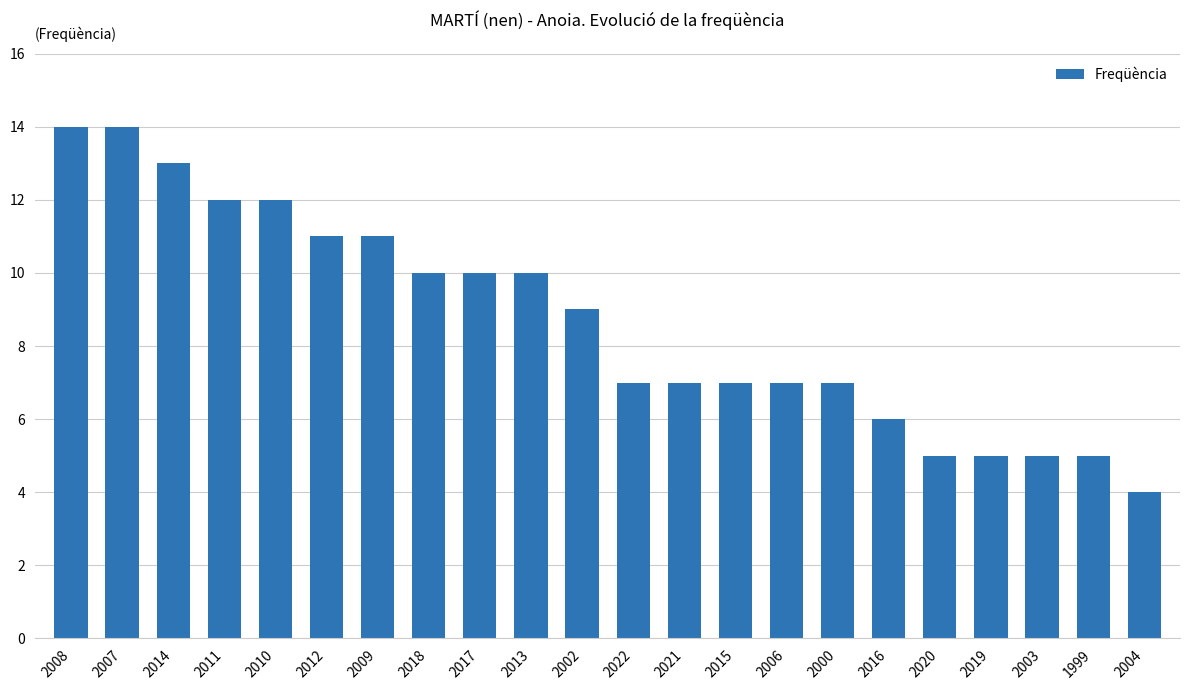

What is the approximate value at 2017?

10